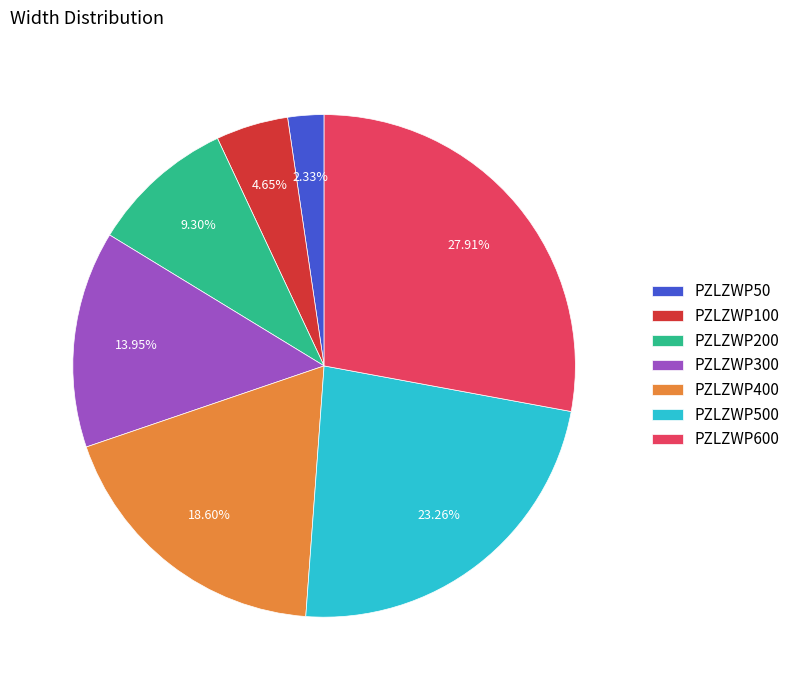

What percentage do PZLZWP200 and PZLZWP100 together represent?

14.0%